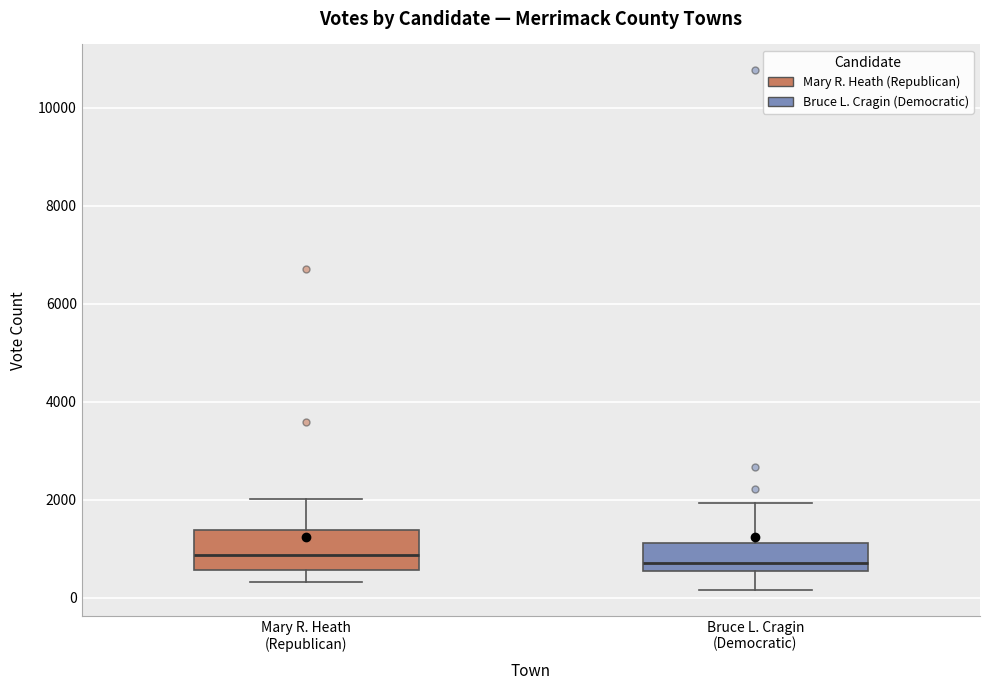

Where does the lower whisker of the box for Mary R. Heath (Republican) end on the y-axis? The values are not printed on the chart, so give them approximately, as read against the axis.

400